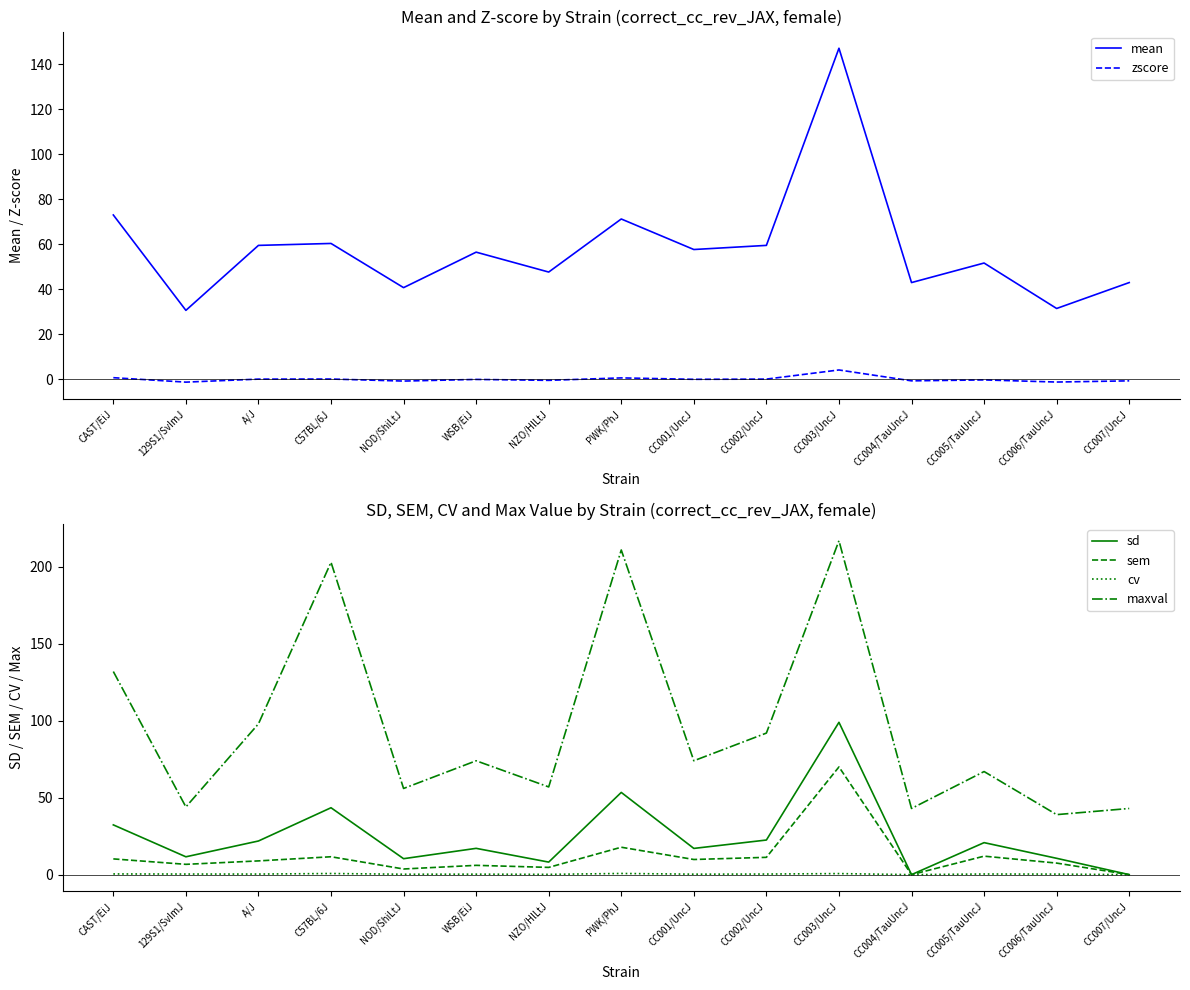

Reading left to right, extract all data points from this chart.

mean: CAST/EiJ=73.0	129S1/SvImJ=30.7	A/J=59.5	C57BL/6J=60.4	NOD/ShiLtJ=40.8	WSB/EiJ=56.5	NZO/HlLtJ=47.7	PWK/PhJ=71.2	CC001/UncJ=57.7	CC002/UncJ=59.5	CC003/UncJ=147.0	CC004/TauUncJ=43.0	CC005/TauUncJ=51.7	CC006/TauUncJ=31.5	CC007/UncJ=43.0
zscore: CAST/EiJ=0.8	129S1/SvImJ=-1.2	A/J=0.1	C57BL/6J=0.2	NOD/ShiLtJ=-0.7	WSB/EiJ=0.0	NZO/HlLtJ=-0.4	PWK/PhJ=0.7	CC001/UncJ=0.1	CC002/UncJ=0.1	CC003/UncJ=4.2	CC004/TauUncJ=-0.6	CC005/TauUncJ=-0.2	CC006/TauUncJ=-1.1	CC007/UncJ=-0.6
sd: CAST/EiJ=32.3	129S1/SvImJ=11.6	A/J=21.9	C57BL/6J=43.5	NOD/ShiLtJ=10.4	WSB/EiJ=17.1	NZO/HlLtJ=8.1	PWK/PhJ=53.4	CC001/UncJ=17.0	CC002/UncJ=22.5	CC003/UncJ=99.0	CC004/TauUncJ=0.0	CC005/TauUncJ=20.8	CC006/TauUncJ=10.6	CC007/UncJ=0.0
sem: CAST/EiJ=10.2	129S1/SvImJ=6.7	A/J=8.9	C57BL/6J=11.6	NOD/ShiLtJ=3.7	WSB/EiJ=6.0	NZO/HlLtJ=4.7	PWK/PhJ=17.8	CC001/UncJ=9.8	CC002/UncJ=11.2	CC003/UncJ=70.0	CC004/TauUncJ=0.0	CC005/TauUncJ=12.0	CC006/TauUncJ=7.5	CC007/UncJ=0.0
cv: CAST/EiJ=0.4	129S1/SvImJ=0.4	A/J=0.4	C57BL/6J=0.7	NOD/ShiLtJ=0.3	WSB/EiJ=0.3	NZO/HlLtJ=0.2	PWK/PhJ=0.8	CC001/UncJ=0.3	CC002/UncJ=0.4	CC003/UncJ=0.7	CC004/TauUncJ=0.0	CC005/TauUncJ=0.4	CC006/TauUncJ=0.3	CC007/UncJ=0.0
maxval: CAST/EiJ=132.0	129S1/SvImJ=44.0	A/J=98.0	C57BL/6J=203.0	NOD/ShiLtJ=56.0	WSB/EiJ=74.0	NZO/HlLtJ=57.0	PWK/PhJ=211.0	CC001/UncJ=74.0	CC002/UncJ=92.0	CC003/UncJ=217.0	CC004/TauUncJ=43.0	CC005/TauUncJ=67.0	CC006/TauUncJ=39.0	CC007/UncJ=43.0